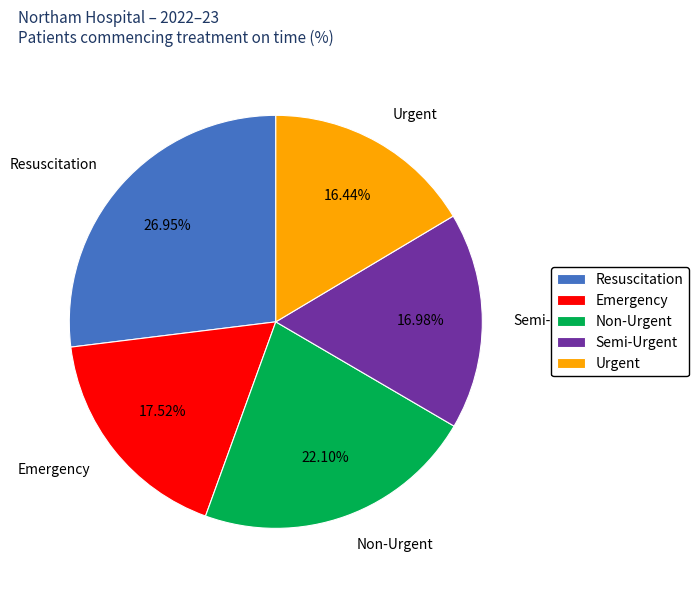

To the nearest percent, what portion does Emergency represent?

18%